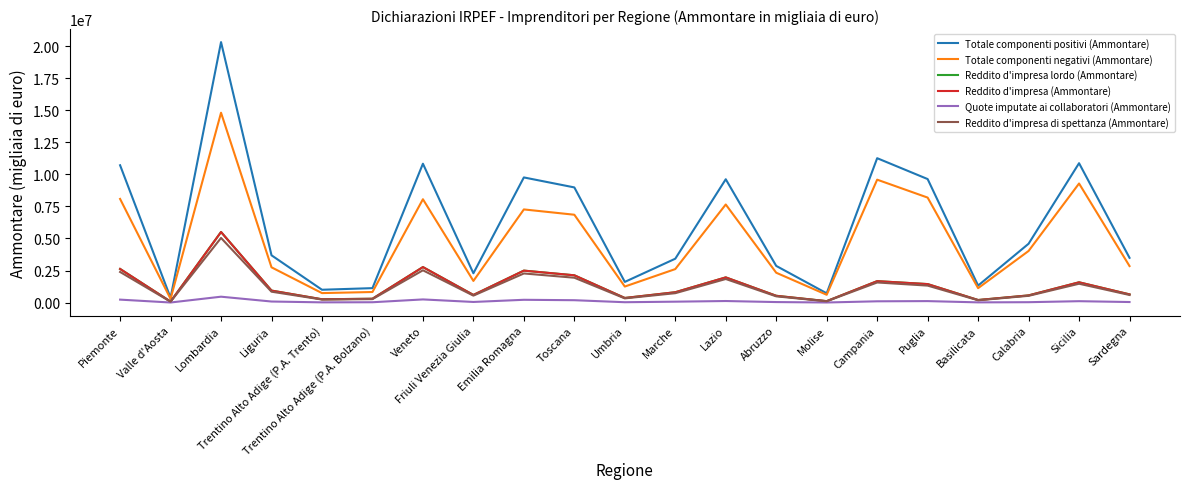

Is this an area chart (filled region under the line)?

No